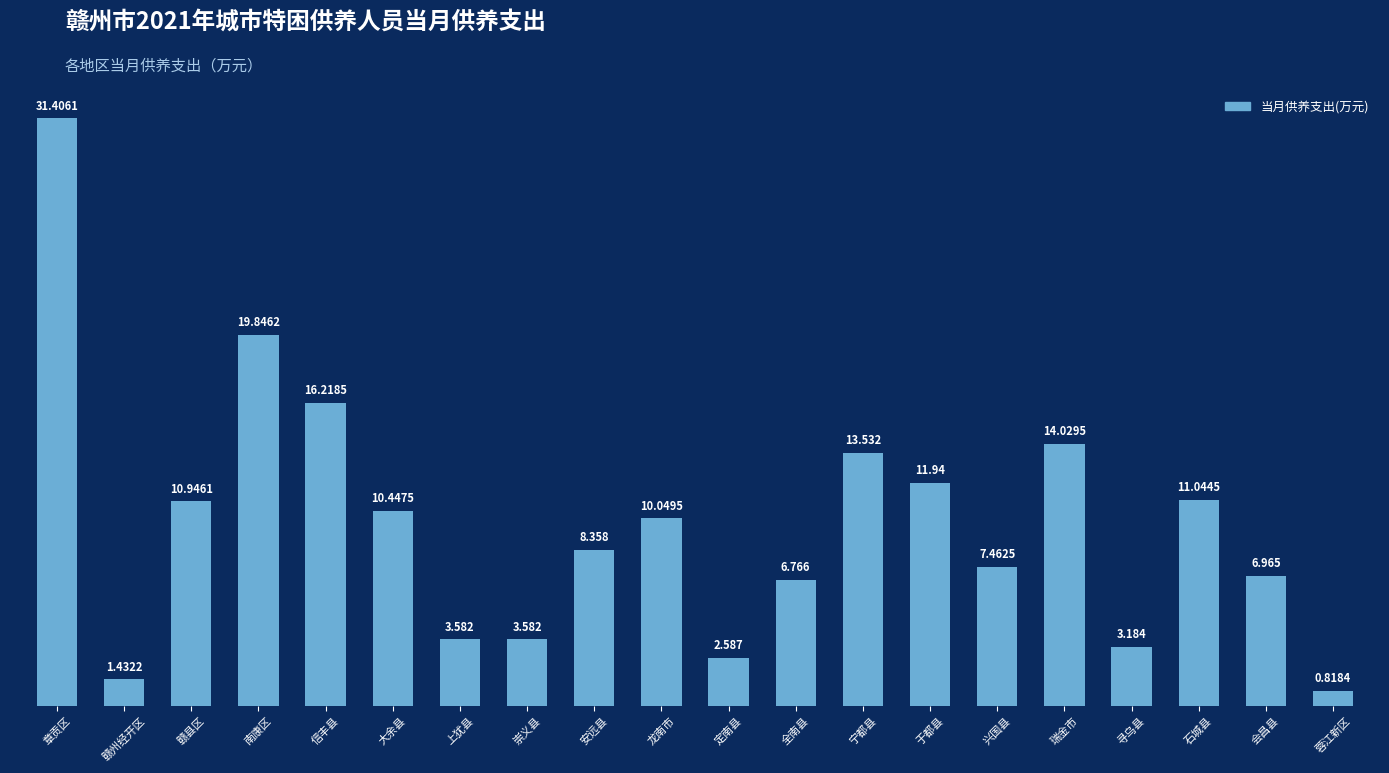

What is the change in value from 赣州经开区 to 赣县区?

+9.5